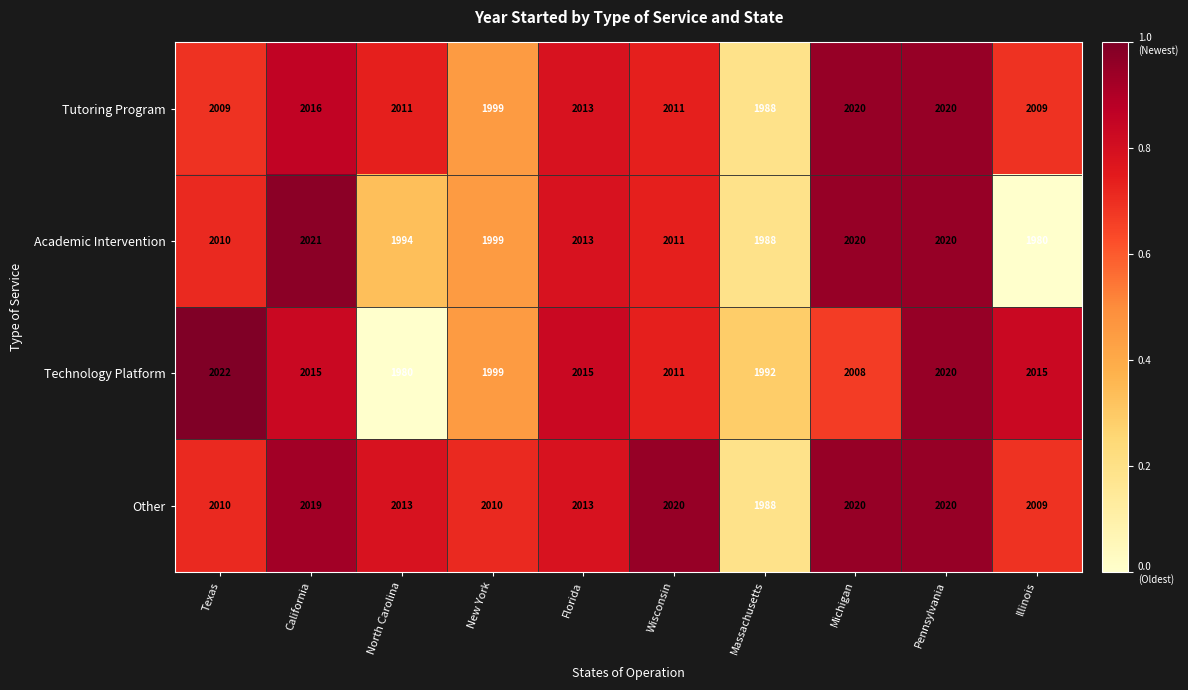

List the series in order of their overall mean, lowest first.

Academic Intervention, Technology Platform, Tutoring Program, Other